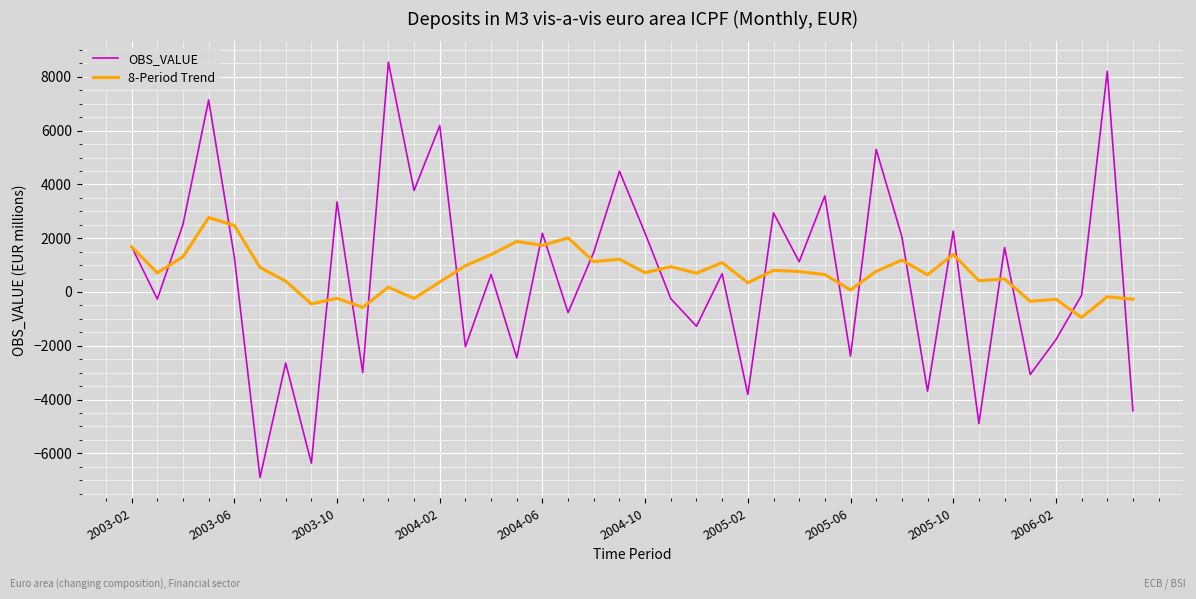

List the series in order of their peak value, highest first.

OBS_VALUE, 8-Period Trend